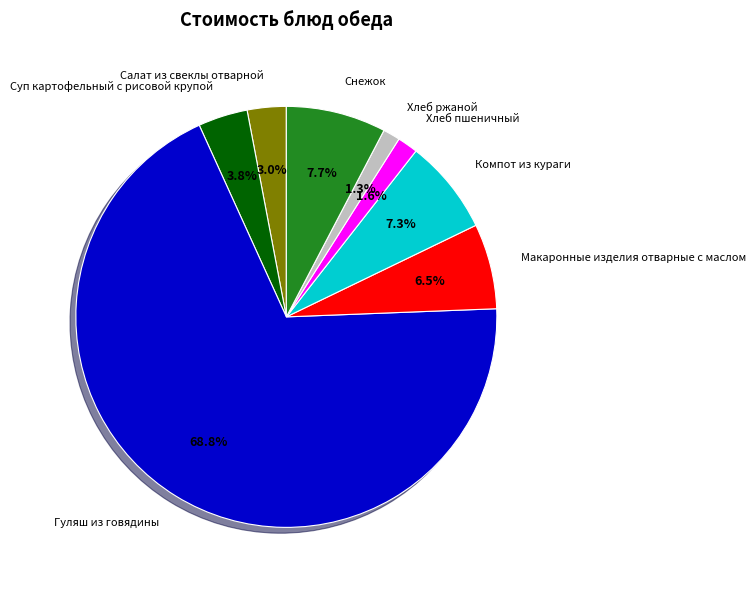

How many slices are in this pie chart?

8